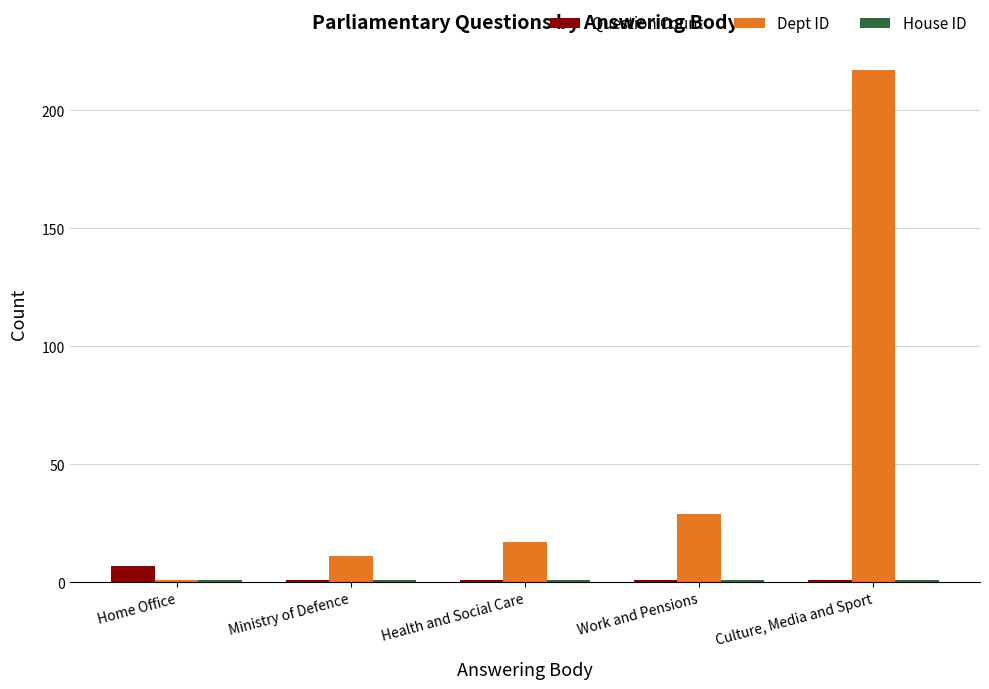

At how many categories does at least one series exceed 27?

2